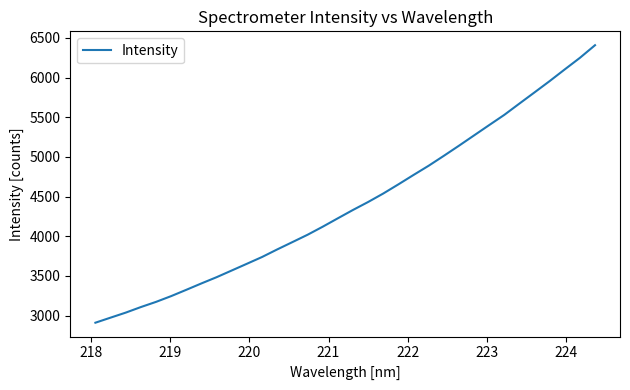

What is the greatest value displayed?

6407.1